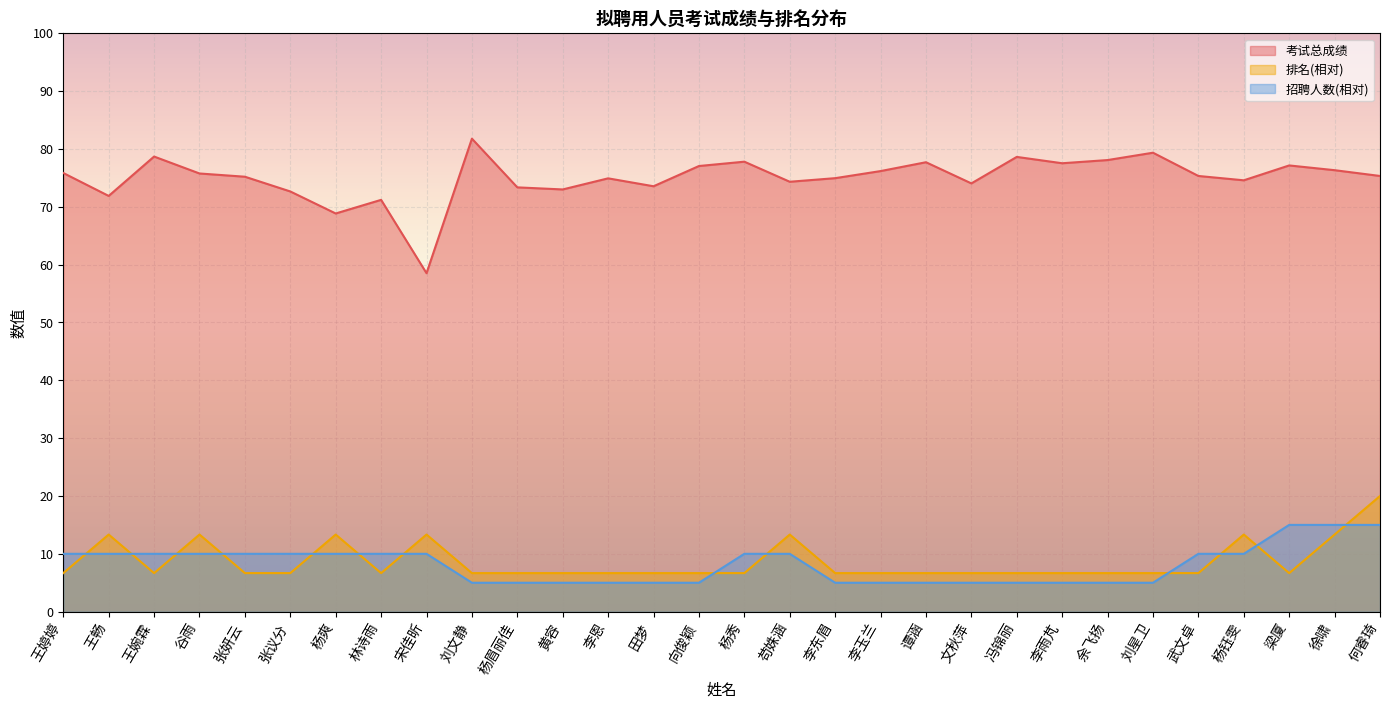

After their last crossing, which series has the higher values: 排名 or 招聘人数?

排名